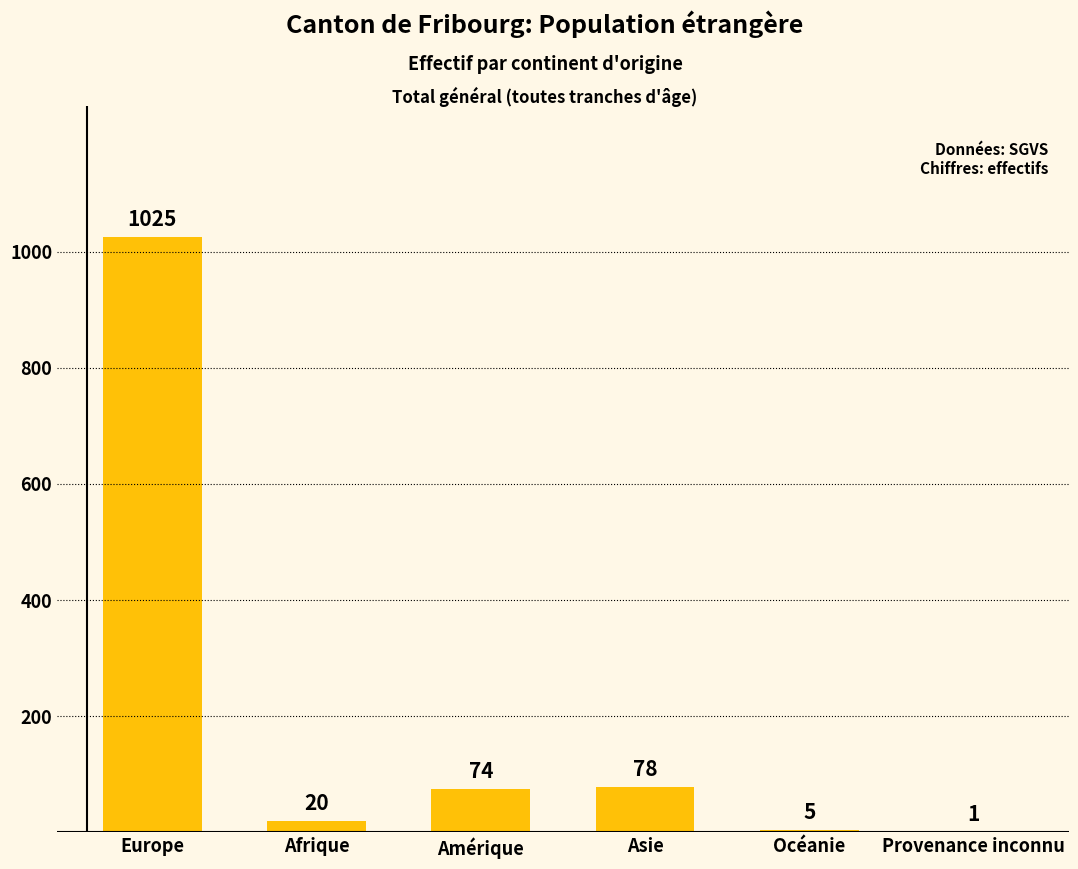

Where is the data nearest to the value 513?

Asie